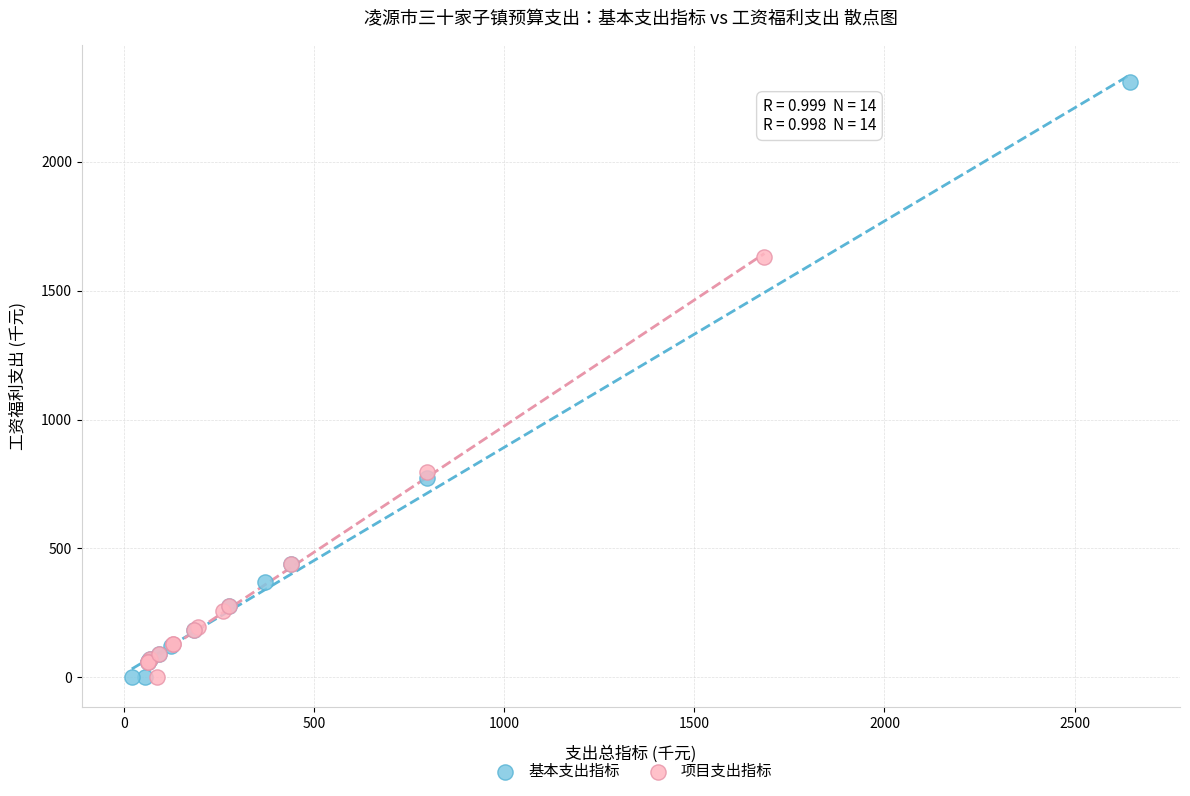

Which series contains the highest Y value?

基本支出指标